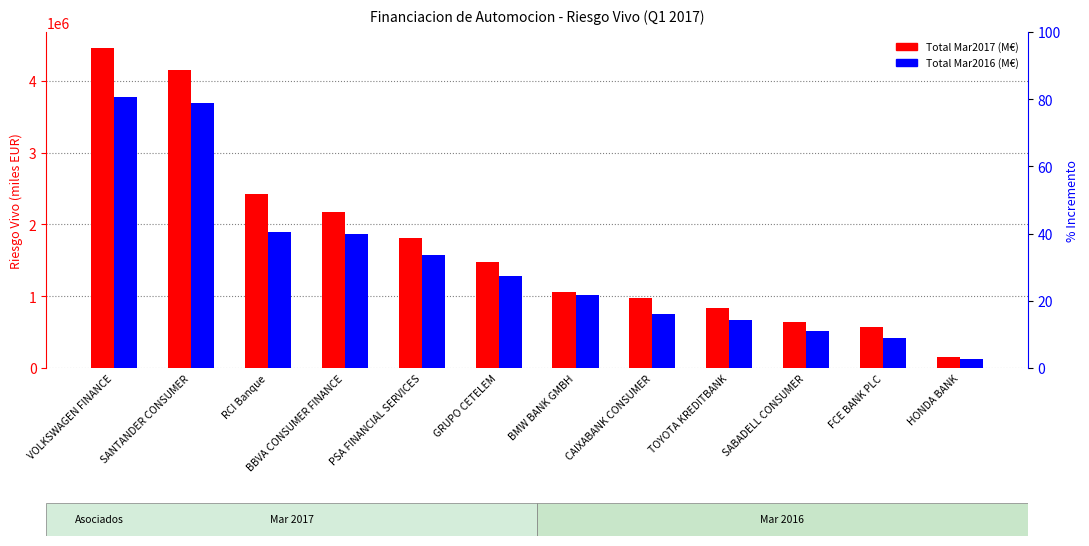

Which series has the widest spread of values?

Total Mar2017 (M€)